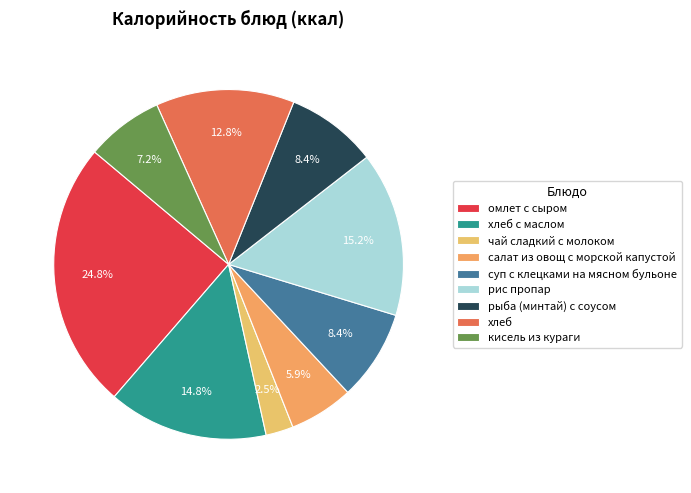

How many slices are in this pie chart?

9